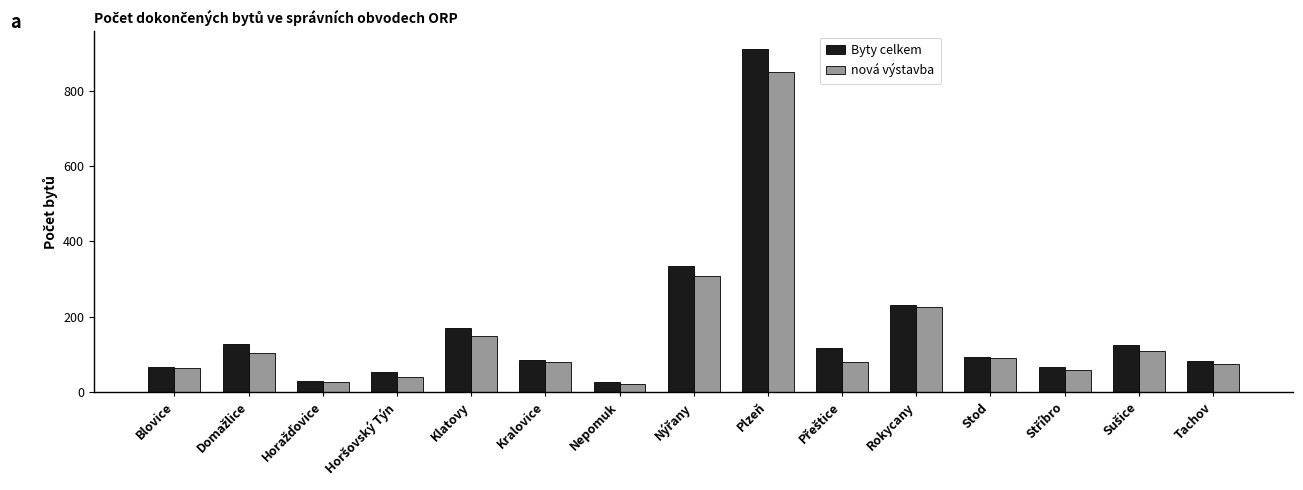

What is the difference between the maximum and minimum values in the Byty celkem series?

886